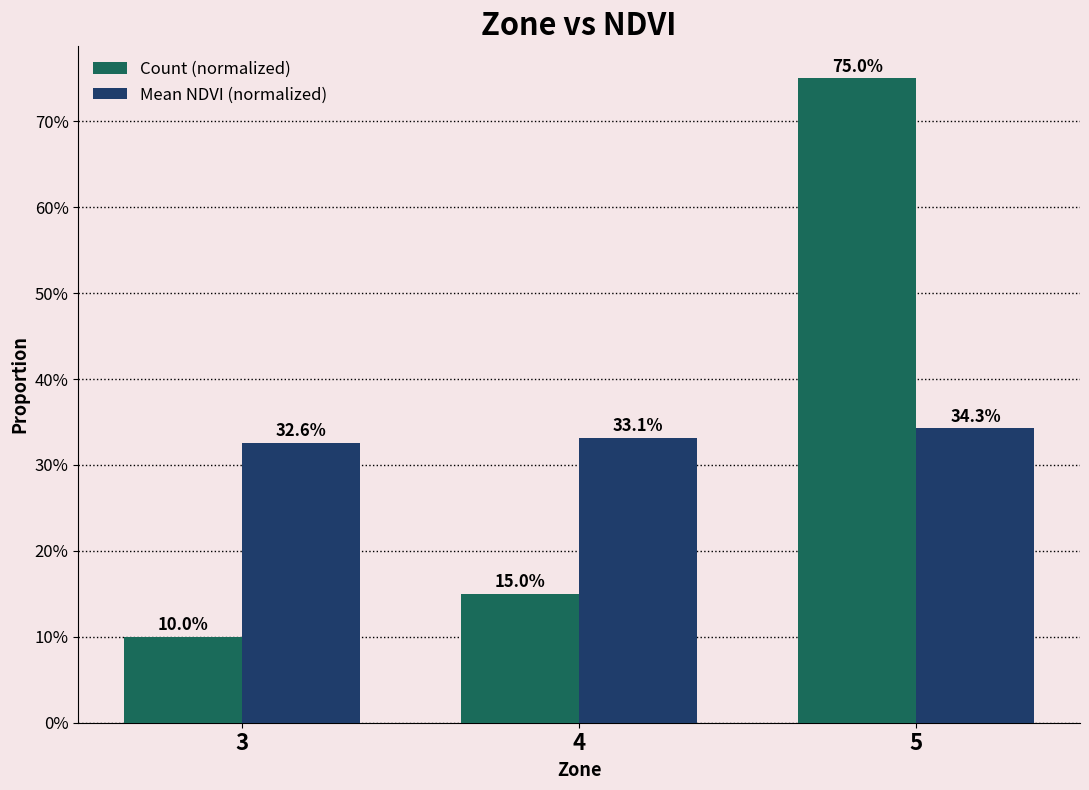

What is the sum of all Count (normalized) values?

1.0